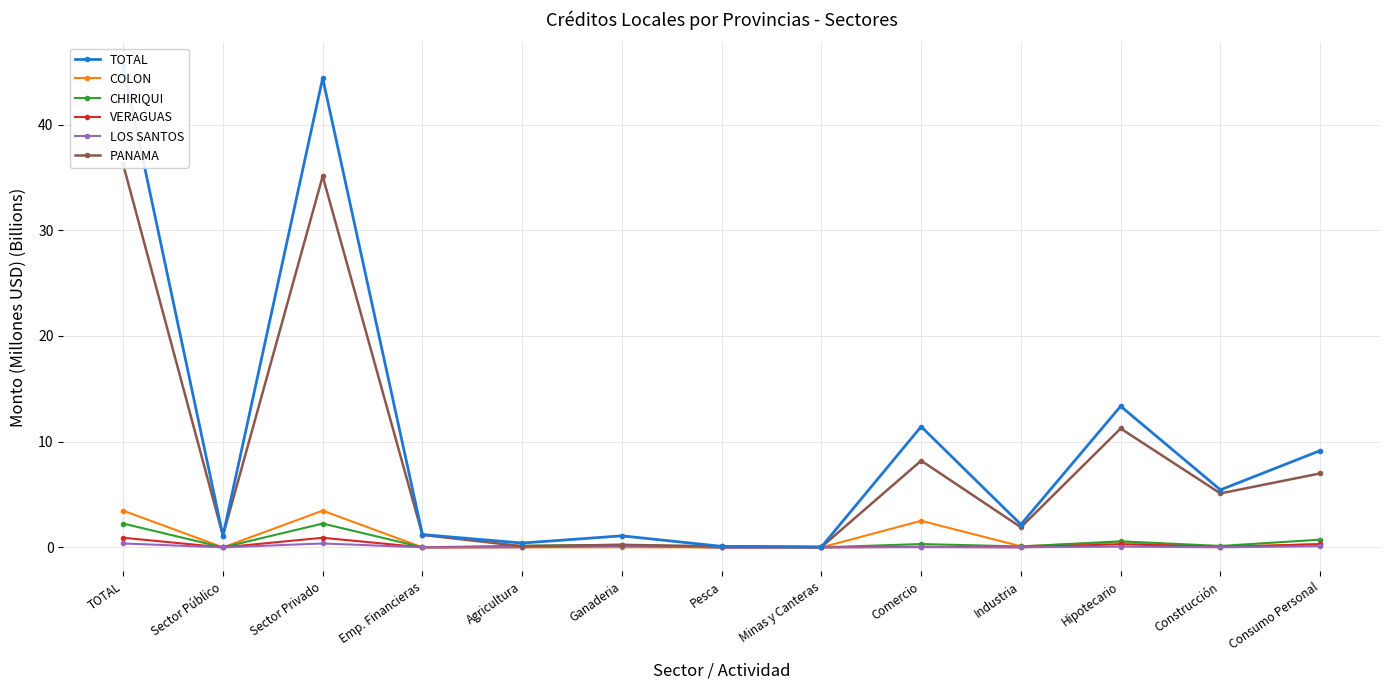

What is the total value across all series at Construcción?

10.8